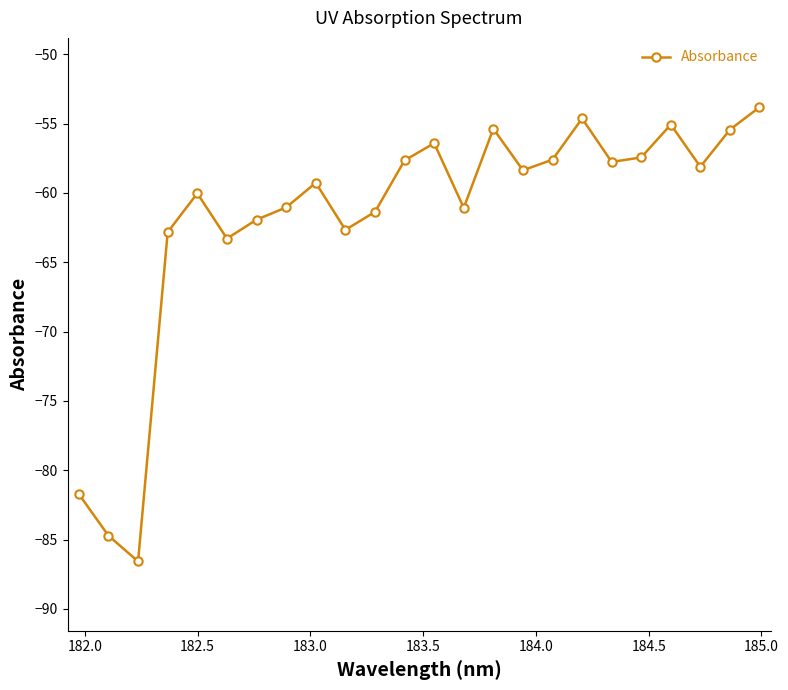

What is the difference between the second highest and second lowest values?

30.1